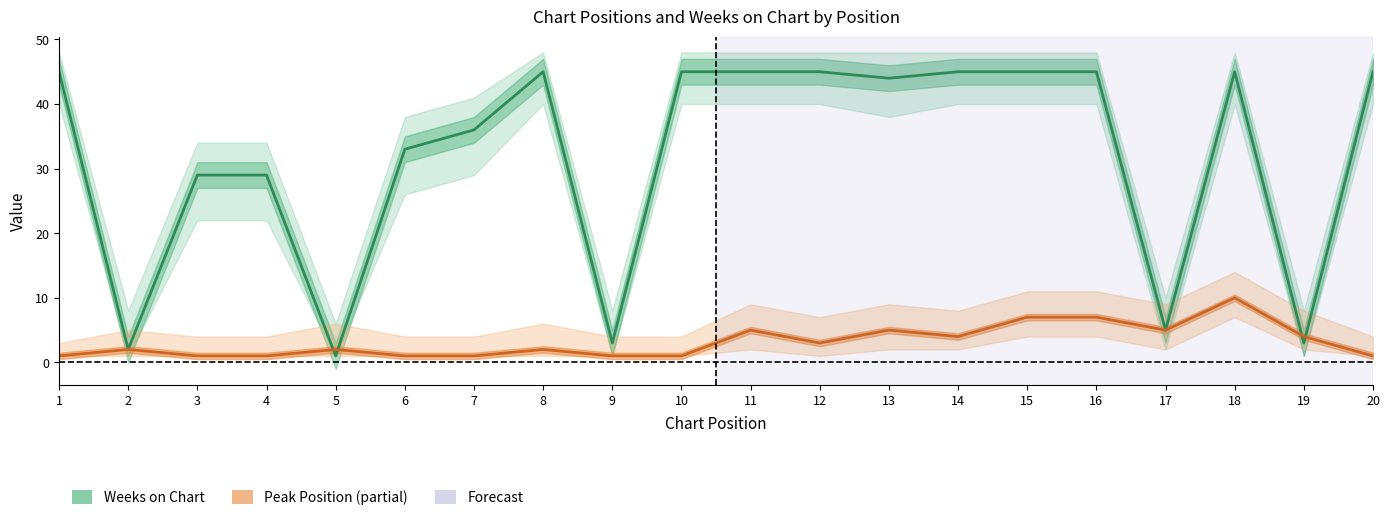

At which label is Weeks on Chart closest to 23?

3